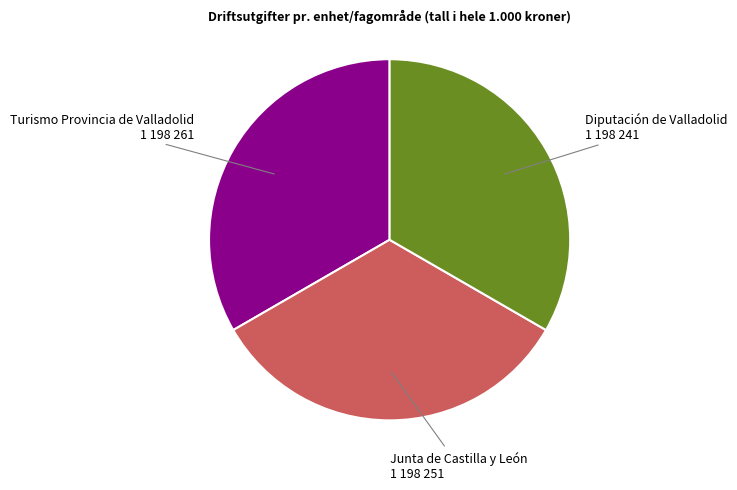

Does any single category account for the majority?

No